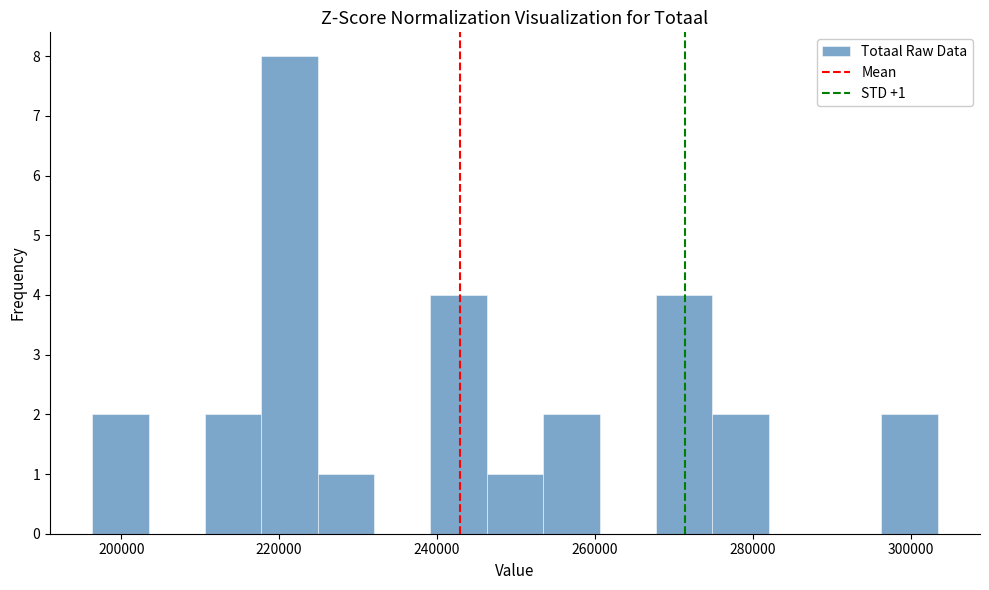

Around what value on the x-axis is the tallest bar? Give the approximate position of its centre, as read against the axis.

222000